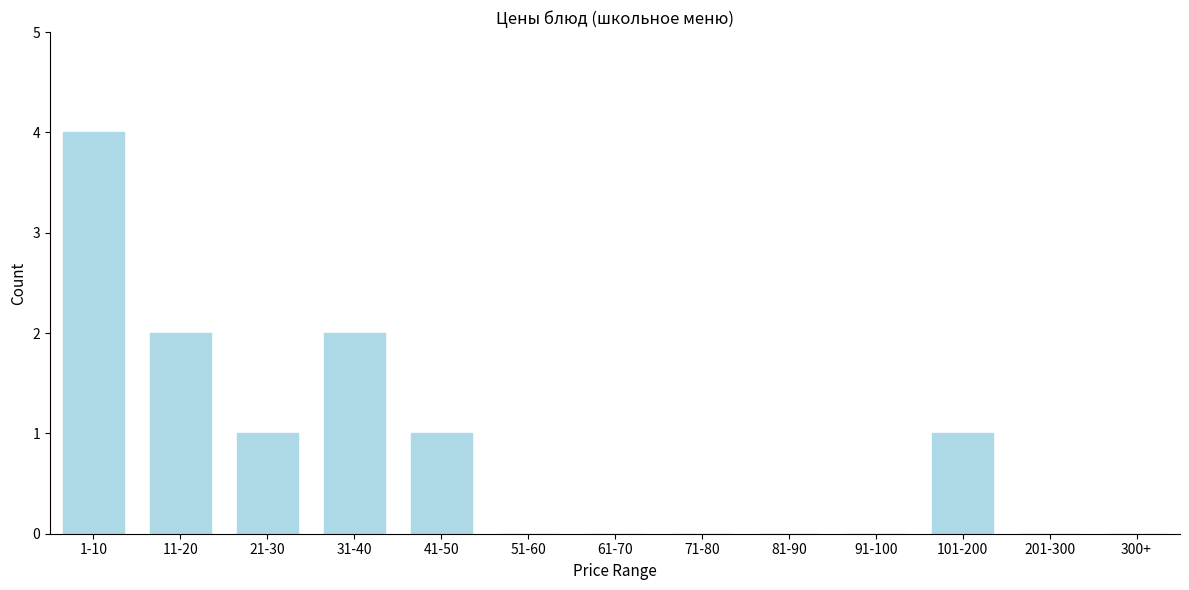

Reading right to left, what are all the values shown in this chart?

300+=0	201-300=0	101-200=1	91-100=0	81-90=0	71-80=0	61-70=0	51-60=0	41-50=1	31-40=2	21-30=1	11-20=2	1-10=4